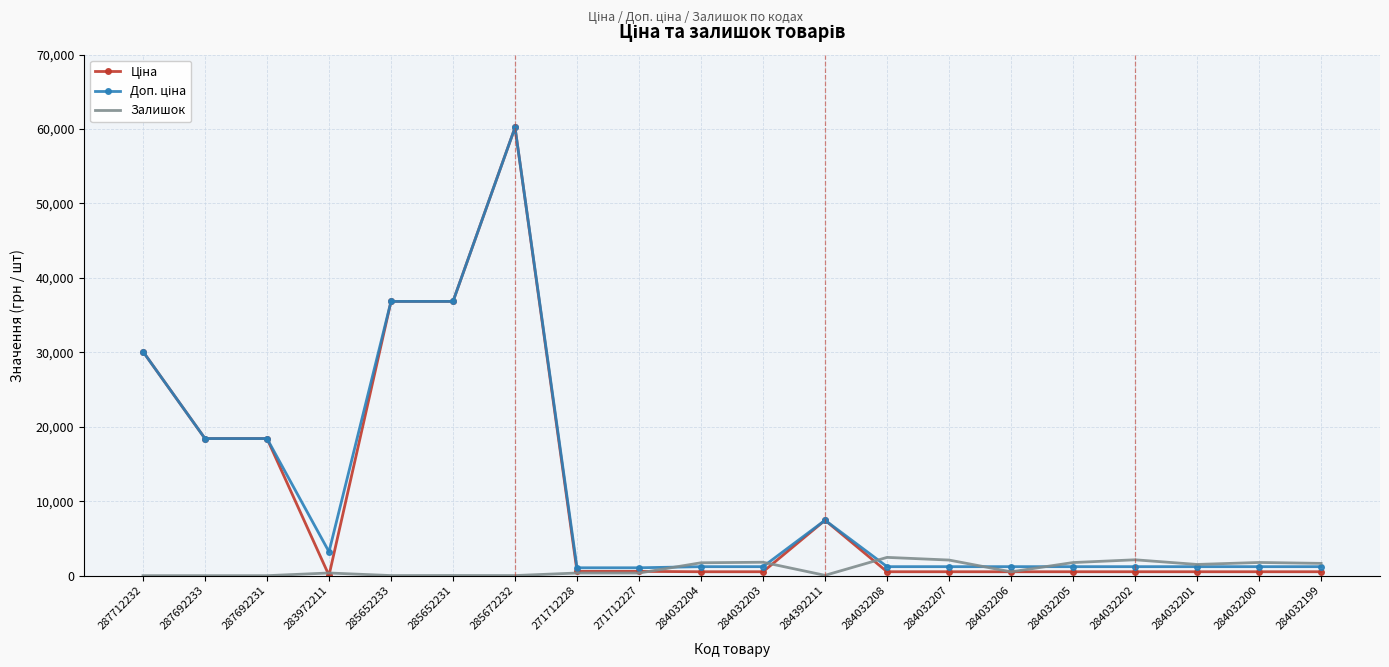

What is the spread (max minus min) of values at 271712228?

703.0